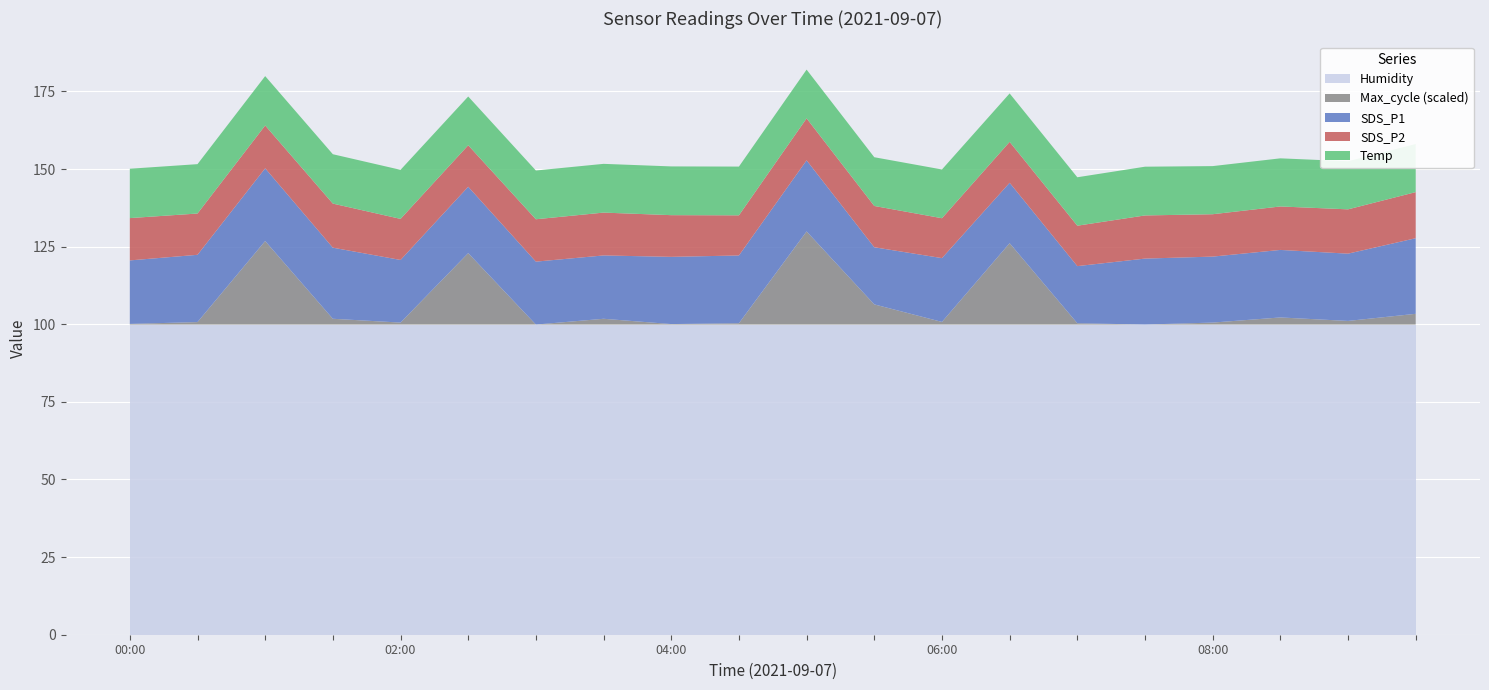

Reading left to right, extract all data points from this chart.

SDS_P1: 20.4	21.7	23.4	22.9	20.2	21.4	20.3	20.4	21.6	21.8	22.9	18.4	20.6	19.4	18.4	21.2	21.2	21.8	21.7	24.4
SDS_P2: 13.6	13.3	13.8	14.2	13.2	13.4	13.7	13.8	13.4	12.9	13.5	13.3	12.8	13.2	13.0	13.9	13.7	14.0	14.3	14.8
Temp: 15.9	15.9	15.9	15.9	15.8	15.7	15.7	15.7	15.7	15.7	15.7	15.7	15.7	15.6	15.6	15.7	15.5	15.5	15.5	15.5
Humidity: 99.9	99.9	99.9	99.9	99.9	99.9	99.9	99.9	99.9	99.9	99.9	99.9	99.9	99.9	99.9	99.9	99.9	99.9	99.9	99.9
Max_cycle: 20376.0	20387.0	20877.0	20407.0	20384.0	20804.0	20372.0	20407.0	20375.0	20380.0	20935.0	20494.0	20388.0	20864.0	20380.0	20372.0	20384.0	20415.0	20394.0	20437.0